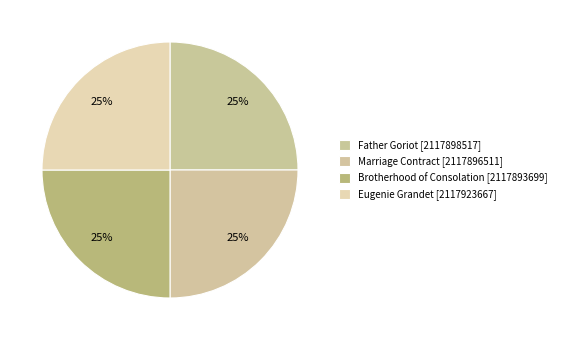

True or false: Marriage Contract accounts for 31% of the total.

False